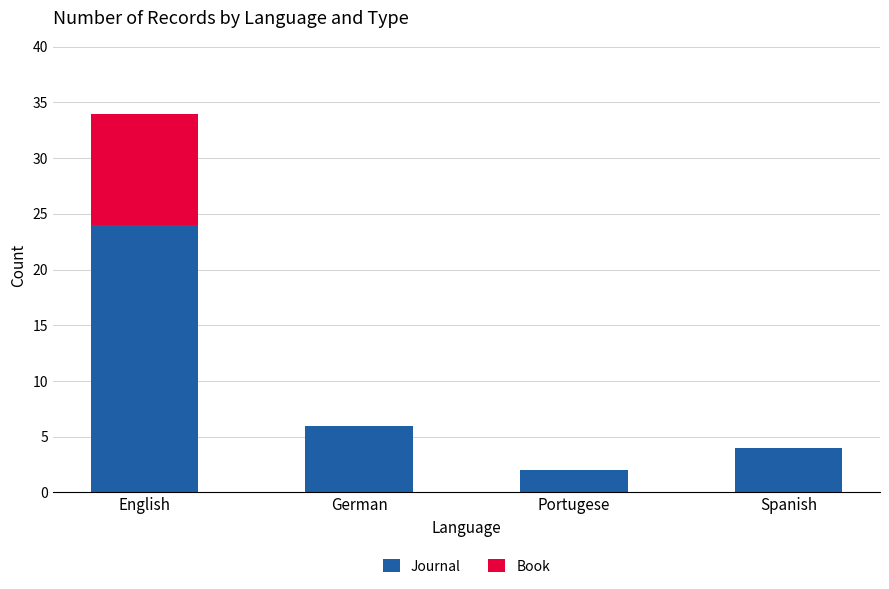

Is it true that Journal equals 6 at German?

True